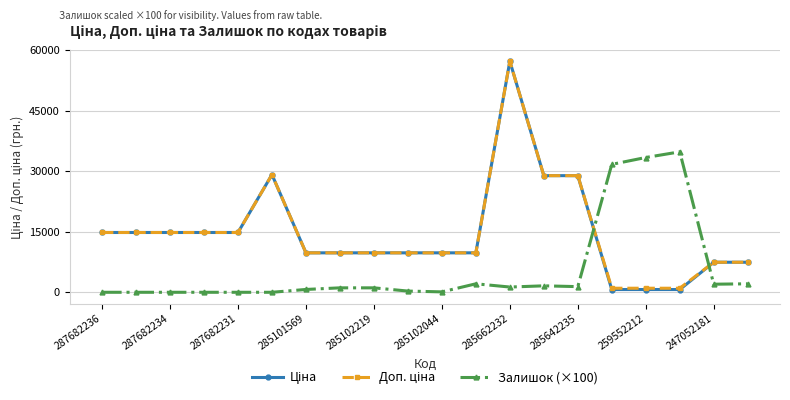

At how many categories does at least one series exceed 30002?

4